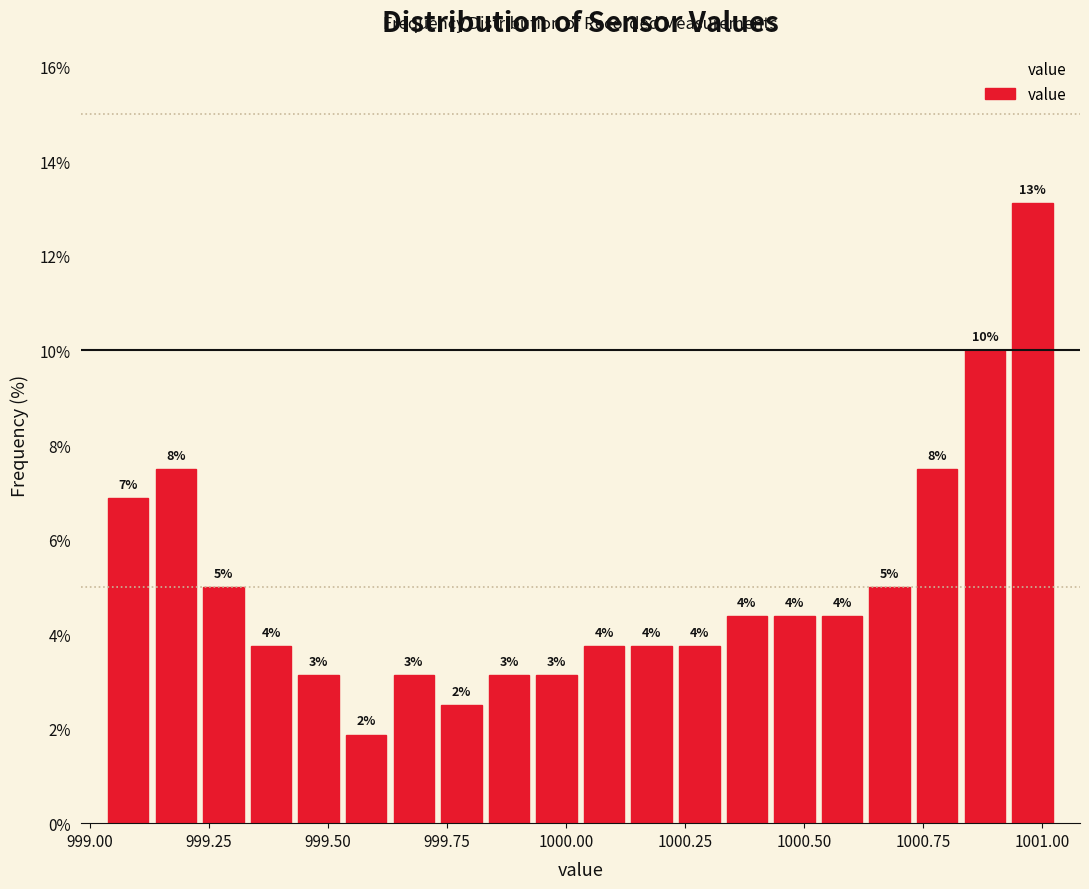

Around what value on the x-axis is the tallest bar? Give the approximate position of its centre, as read against the axis.

1001.00